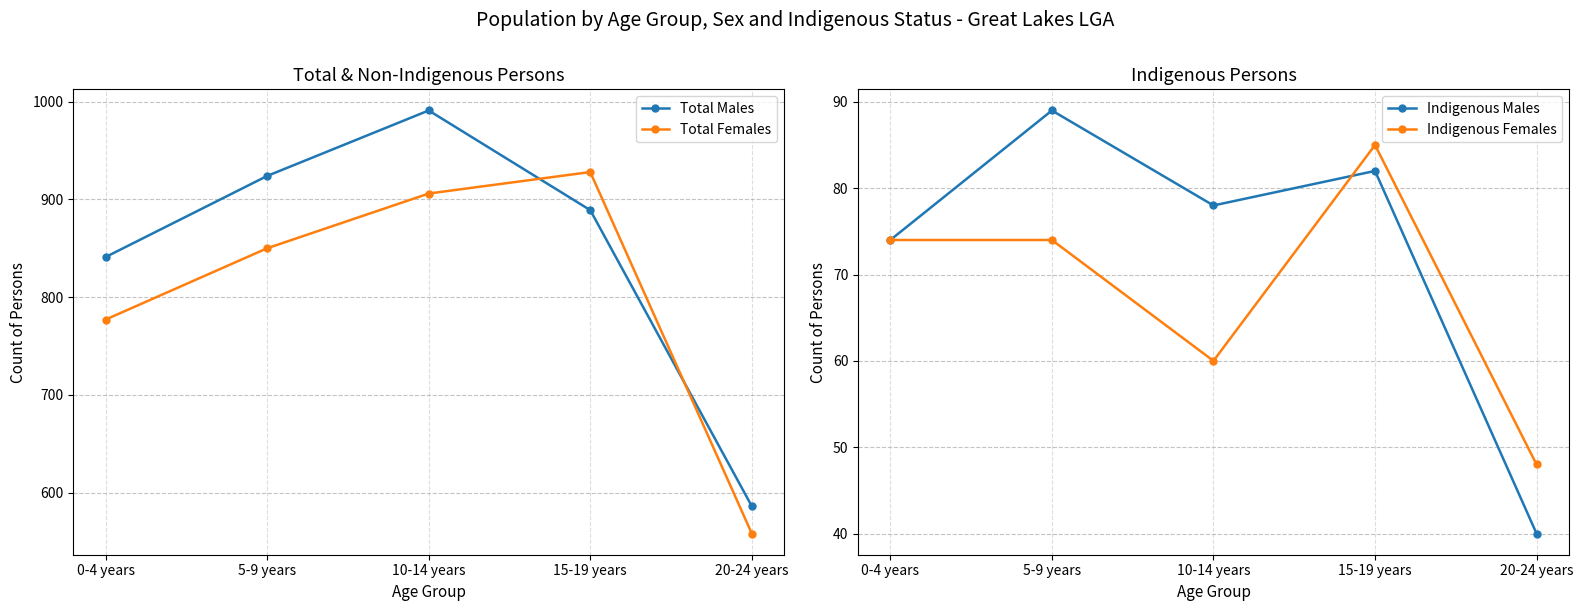

What is the difference between the Total Males values at 20-24 years and 0-4 years?

255